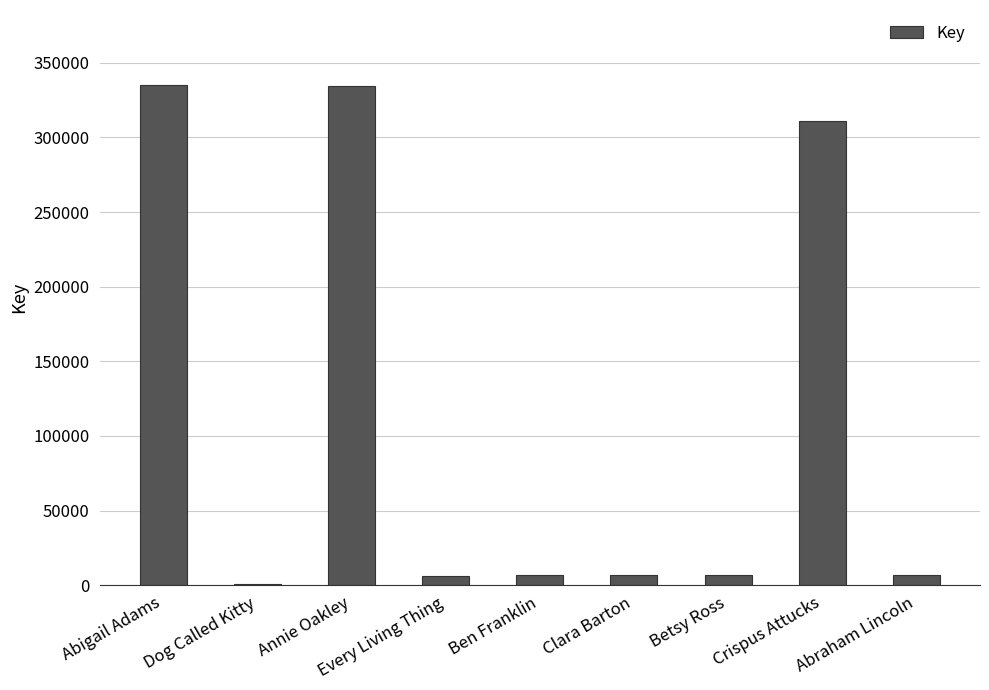

What is the greatest value displayed?

335088